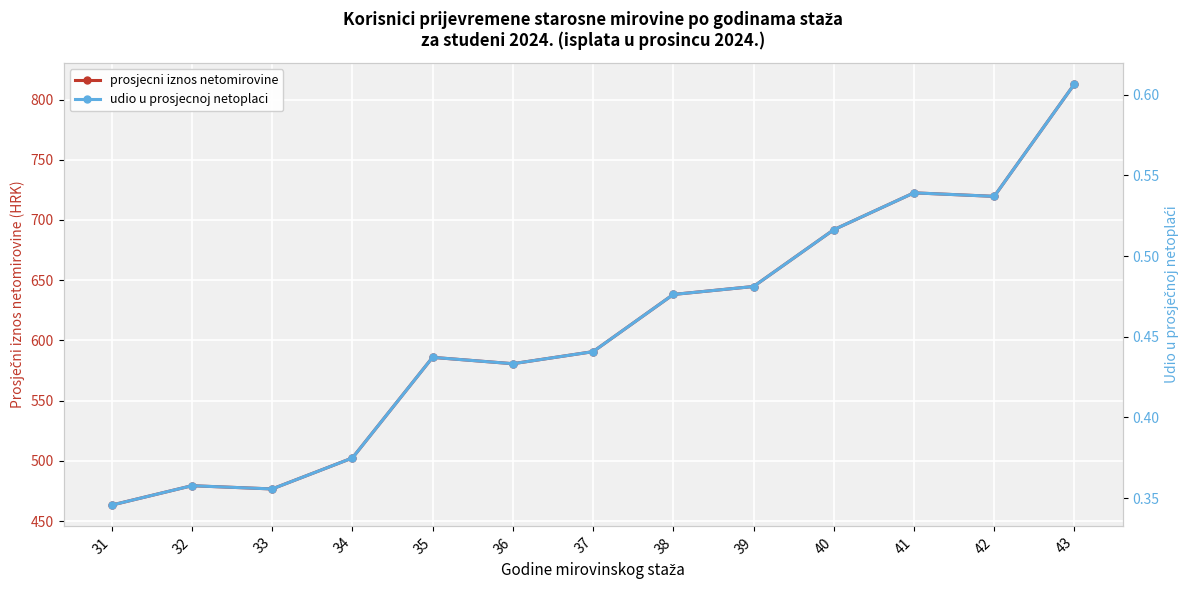

At how many categories does at least one series exceed 701?

3